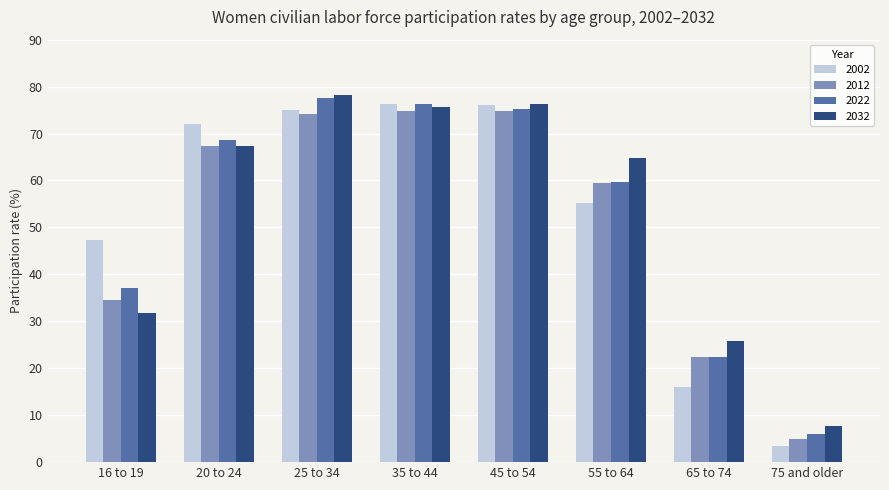

What is the total value across all series at 75 and older?

22.1